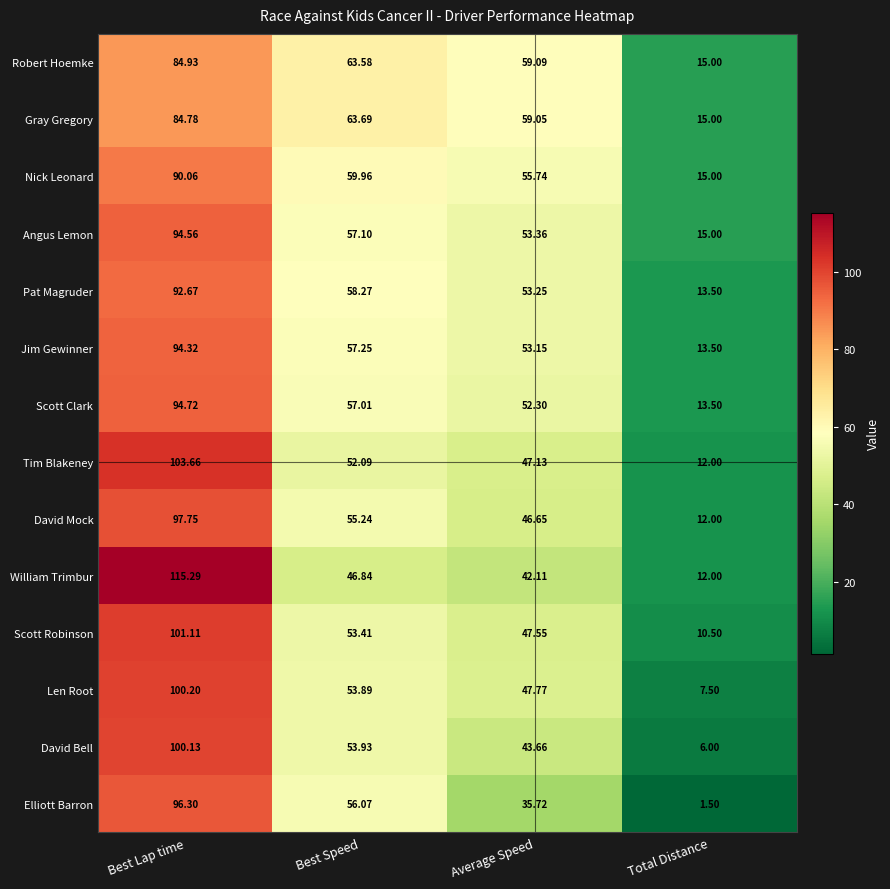

How many values in the Scott Clark series are below 57?

2